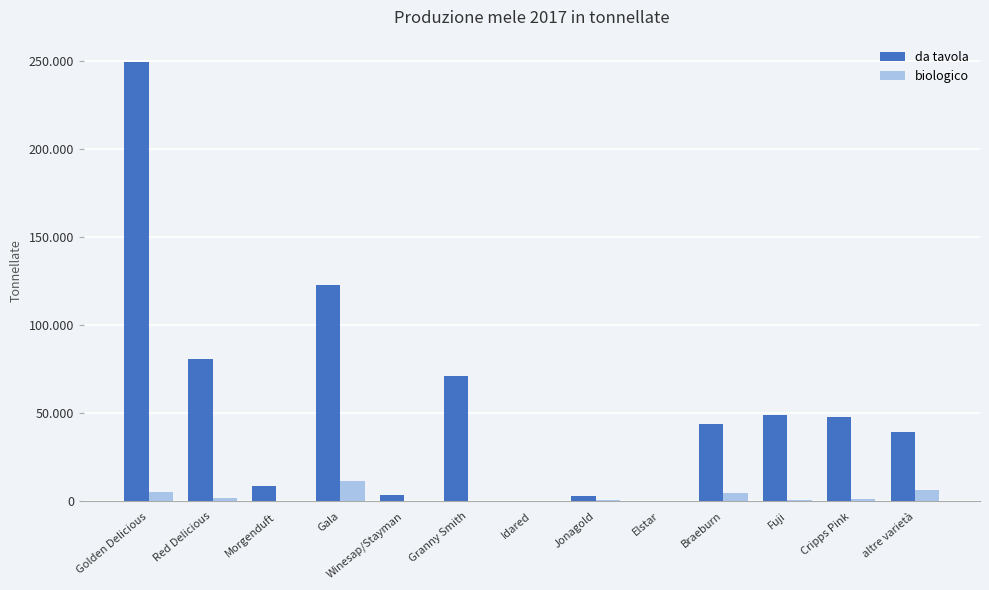

Which category has the highest value across all series?

Golden Delicious